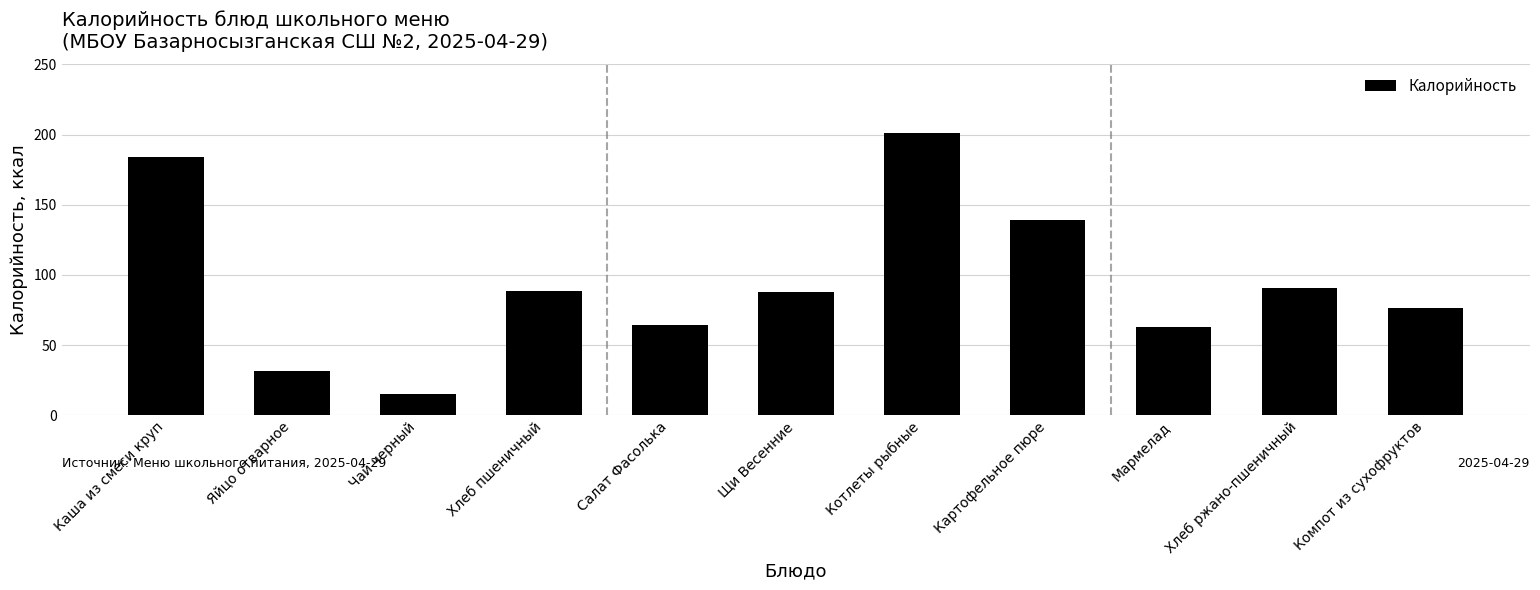

What is the difference between the second highest and second lowest values?

152.7